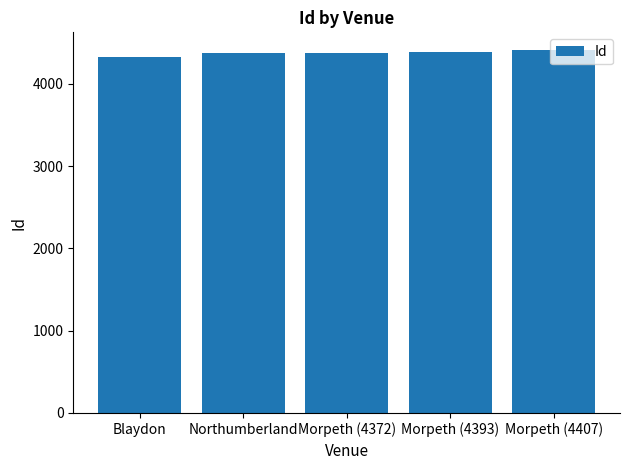

True or false: the data shows 1396 at Northumberland.

False